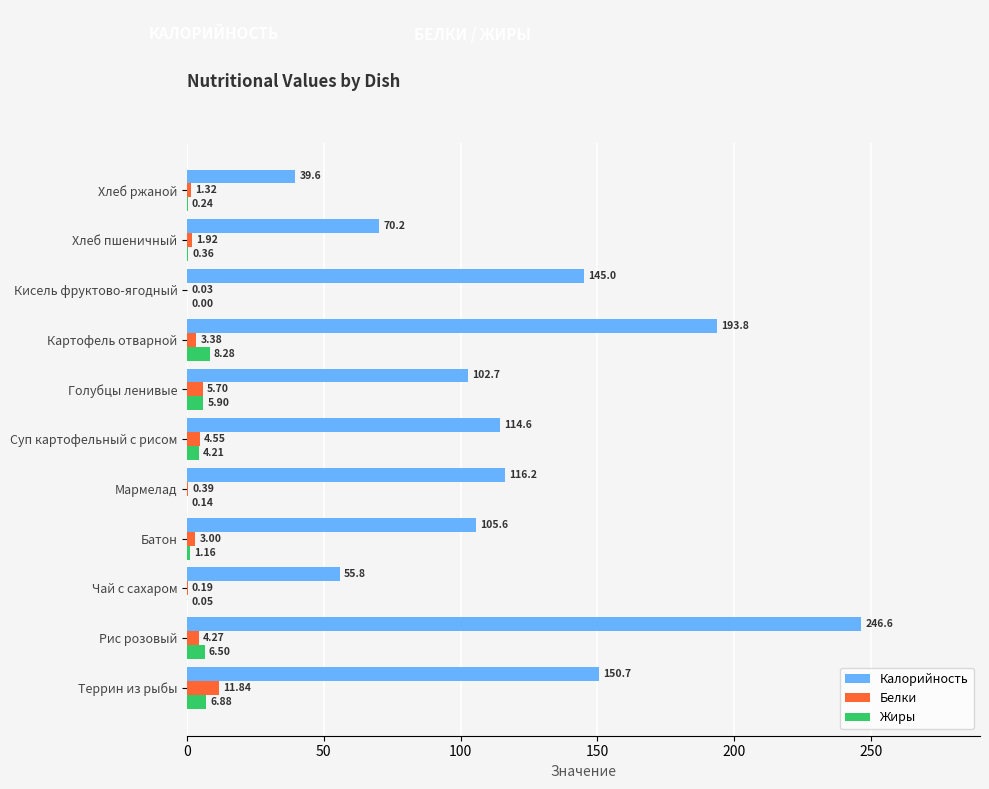

What is the sum of all Калорийность values?

1340.8